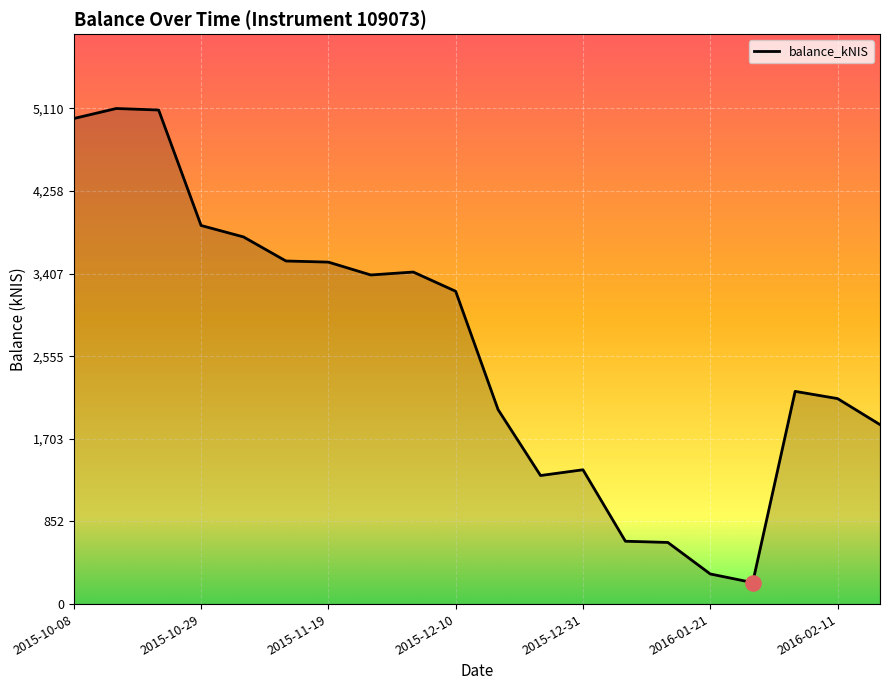

What is the maximum value shown in the chart?

5109.8